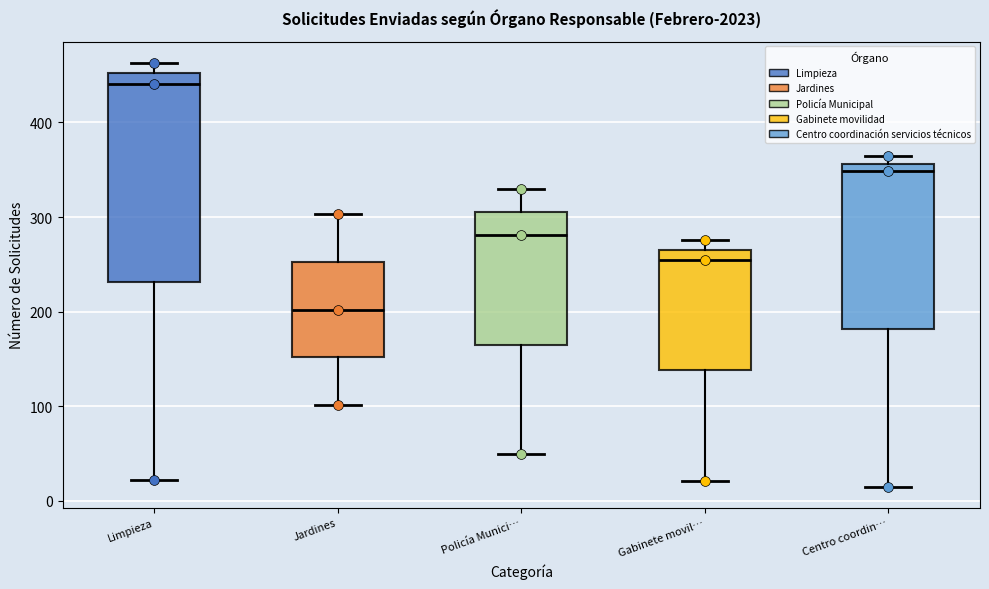

Comparing the boxes themselves (not the whiskers), which one is the tallest?

Limpieza